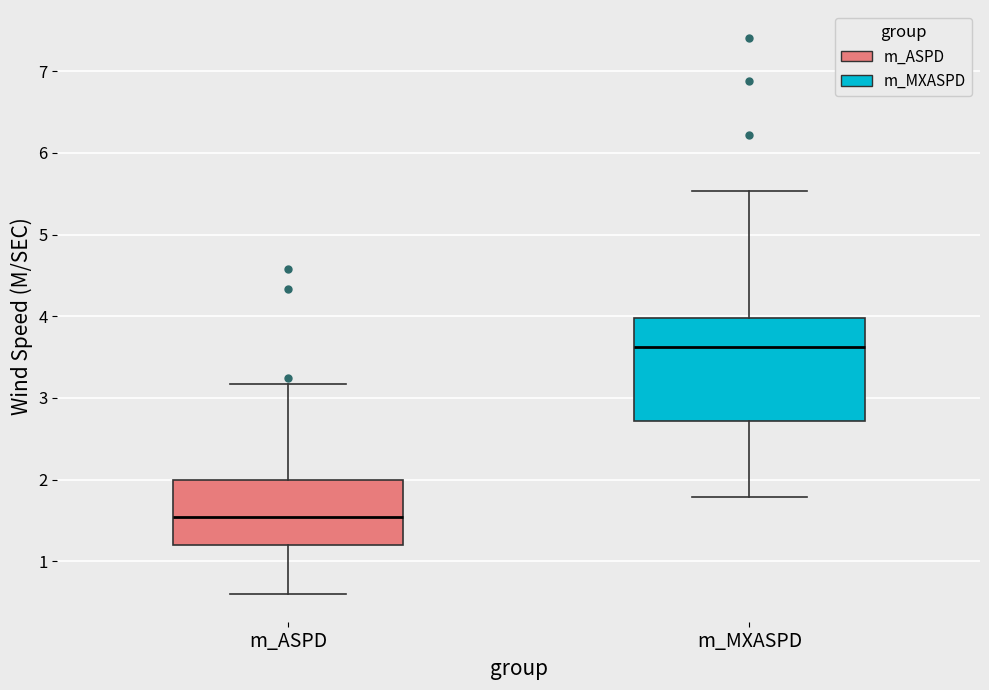

Where is the lower edge of the box for m_ASPD on the y-axis? The values are not printed on the chart, so give them approximately, as read against the axis.

1.2